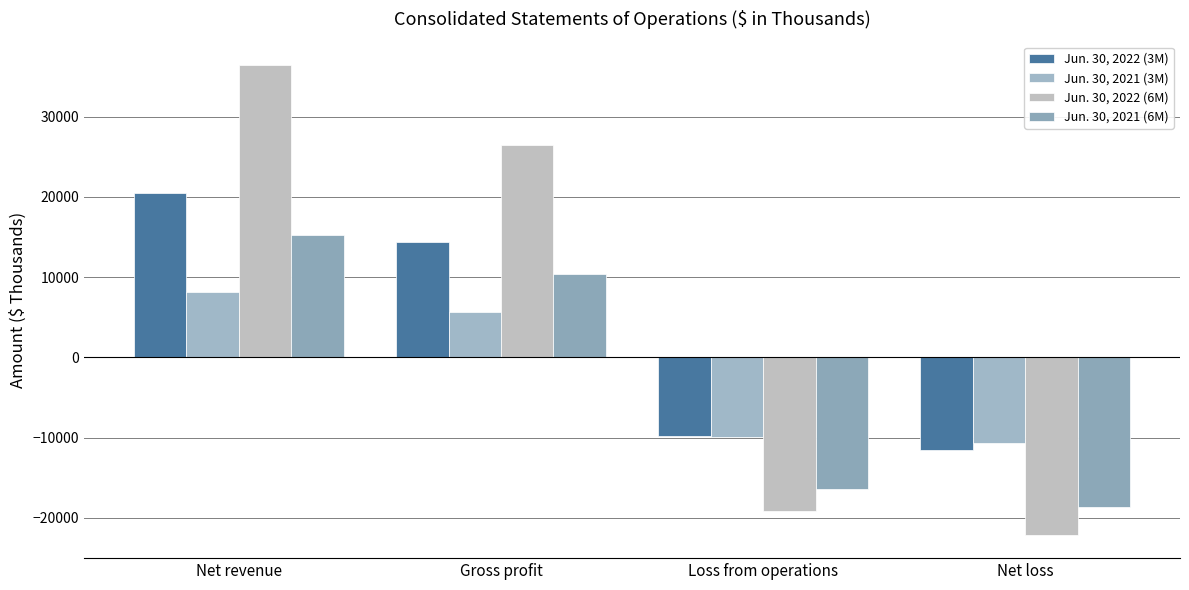

List the series in order of their peak value, highest first.

Jun. 30, 2022 (6M), Jun. 30, 2022 (3M), Jun. 30, 2021 (6M), Jun. 30, 2021 (3M)